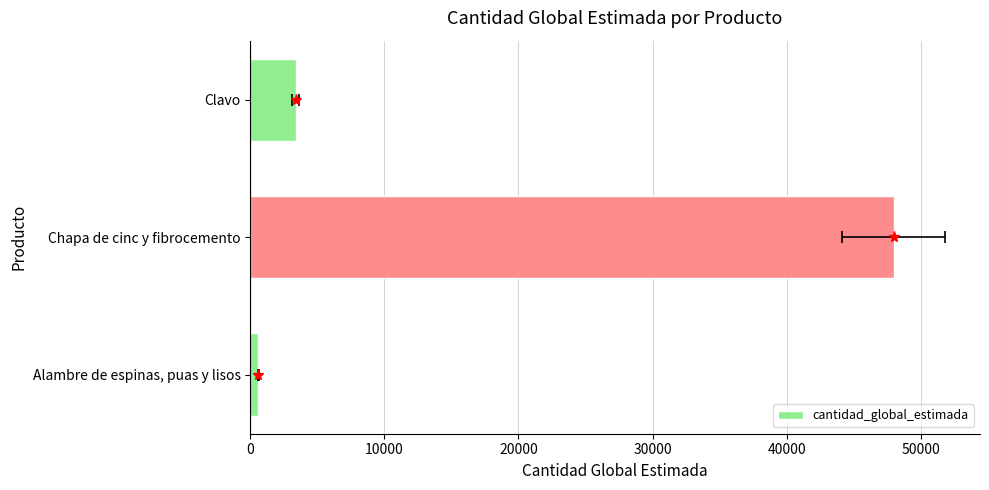

The chart shows a value of 5341 at Clavo. True or false?

False